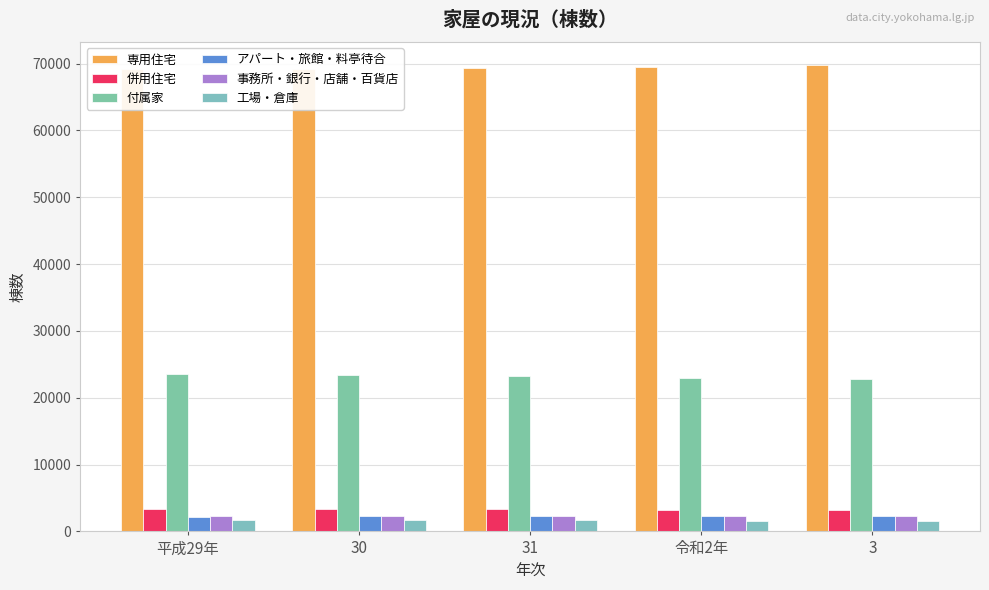

Which series has the largest total across all categories?

専用住宅